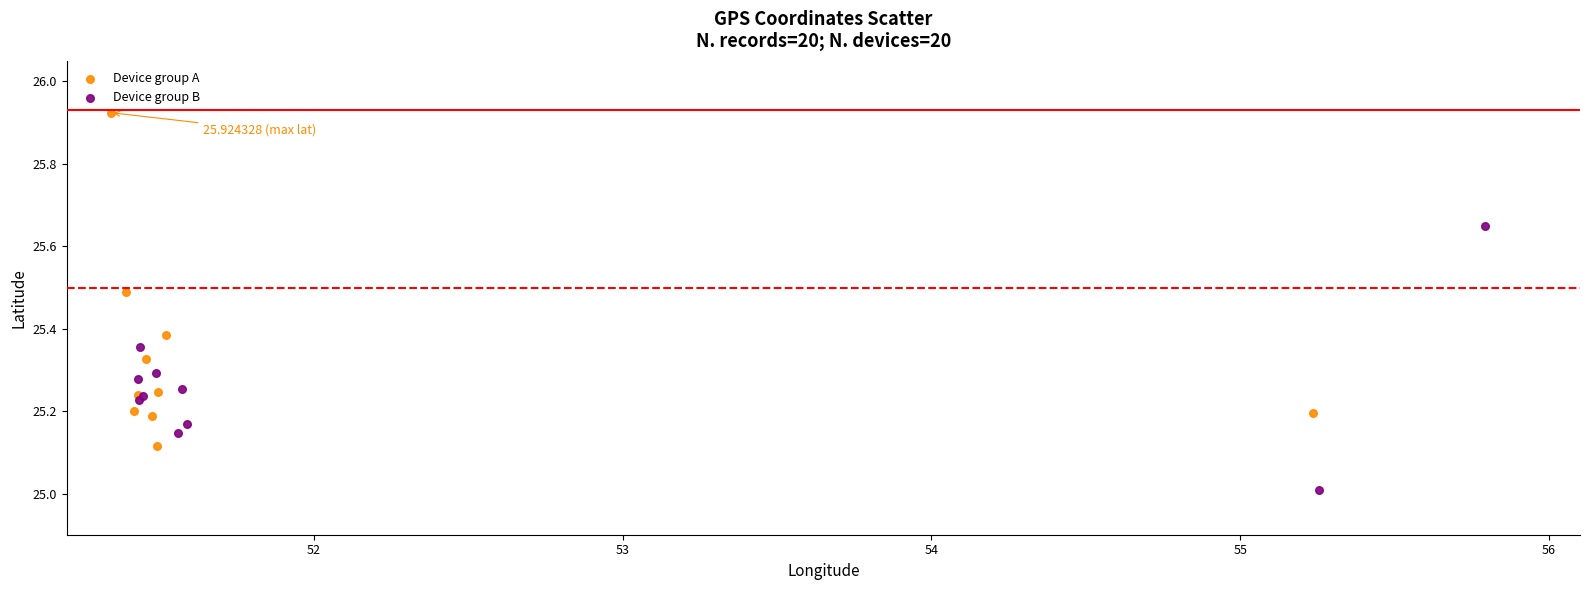

Which series contains the highest Y value?

Device group A